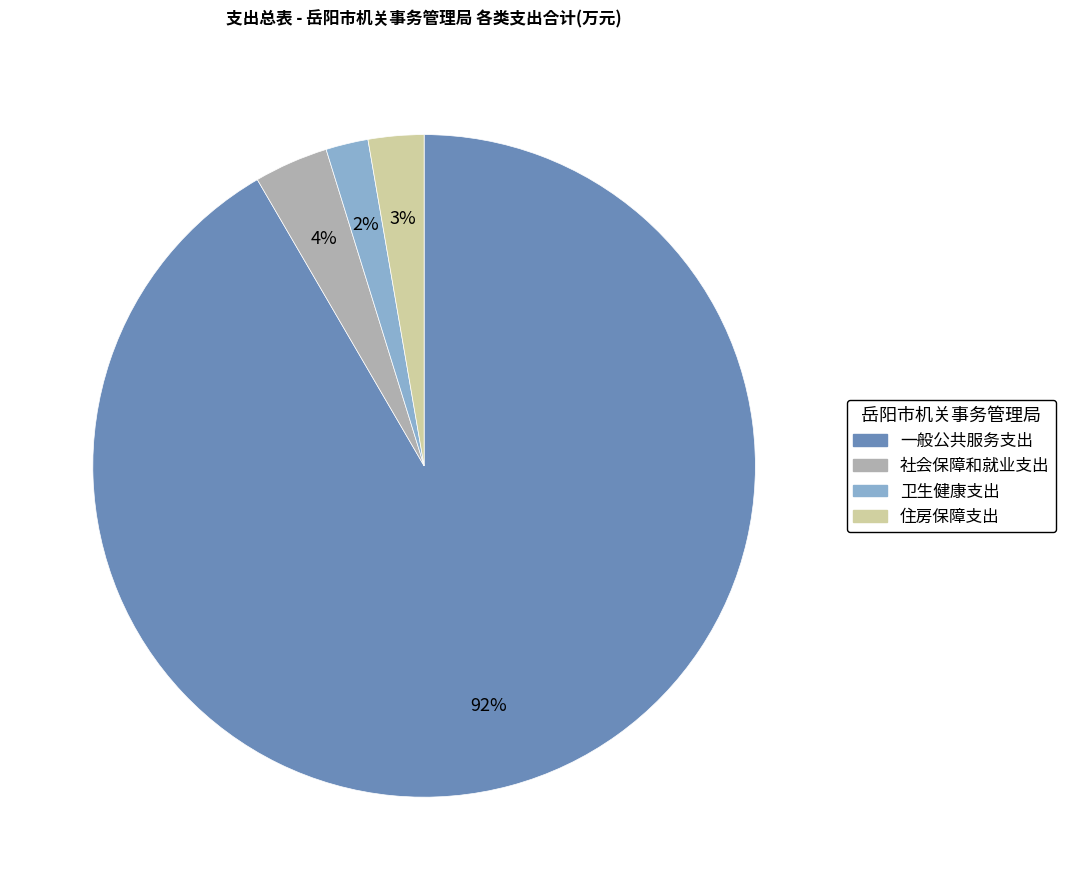

Is there a majority slice in this chart?

Yes